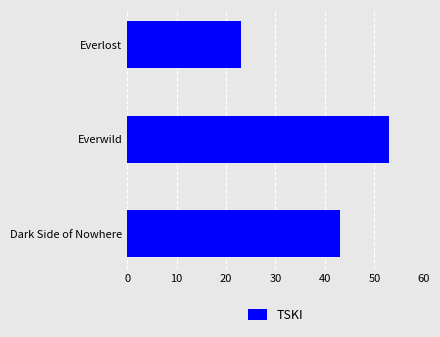

At which label is the value closest to 38?

Dark Side of Nowhere